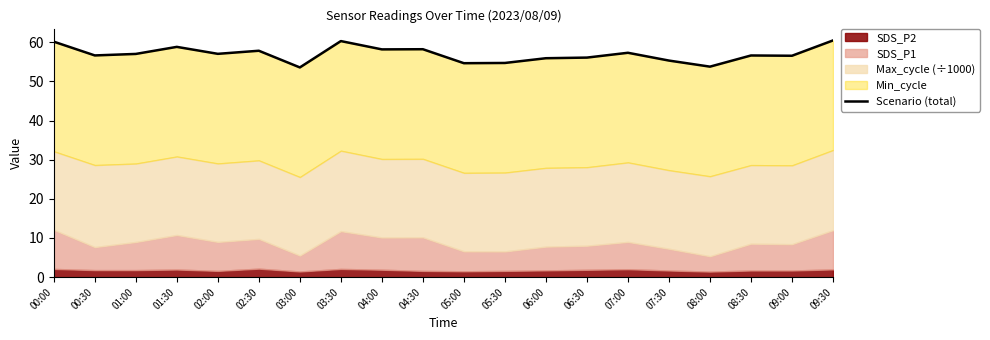

What is the ratio of the value at 01:30 to the value at 03:30?

1.0